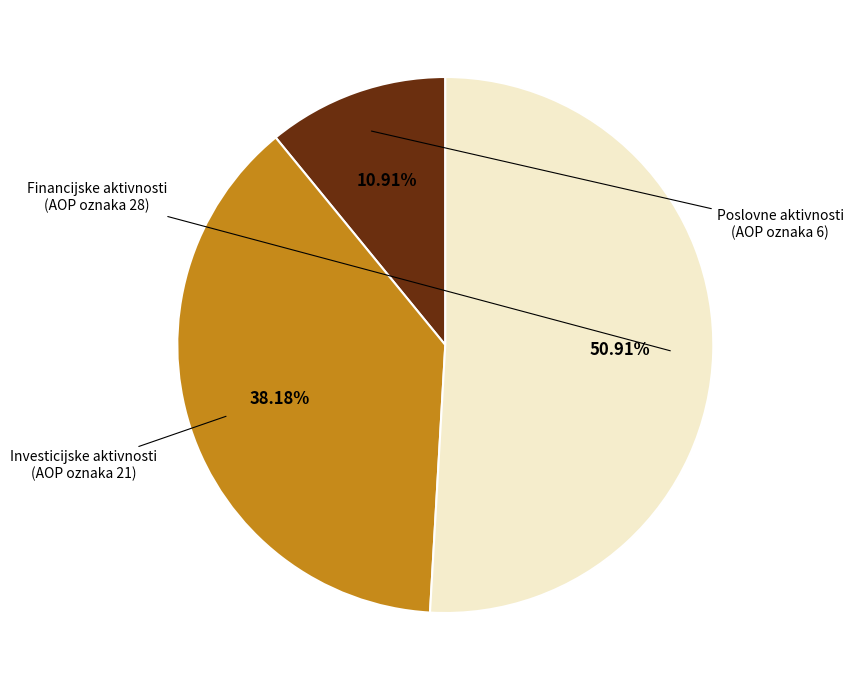

Is there any slice that represents more than half of the pie?

Yes